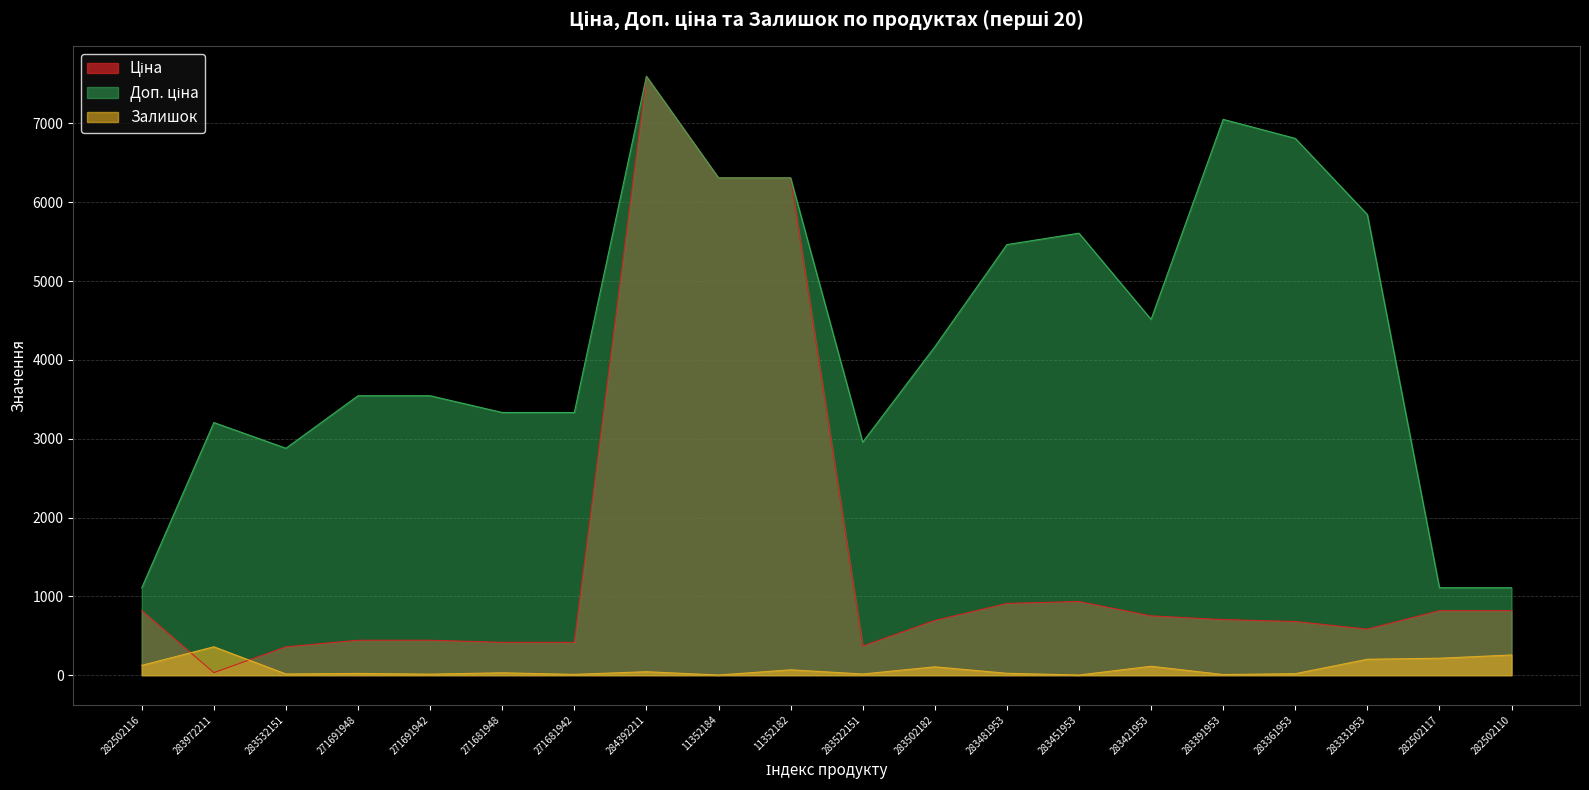

What is the difference between the Доп. ціна values at 271681942 and 283451953?

2274.8